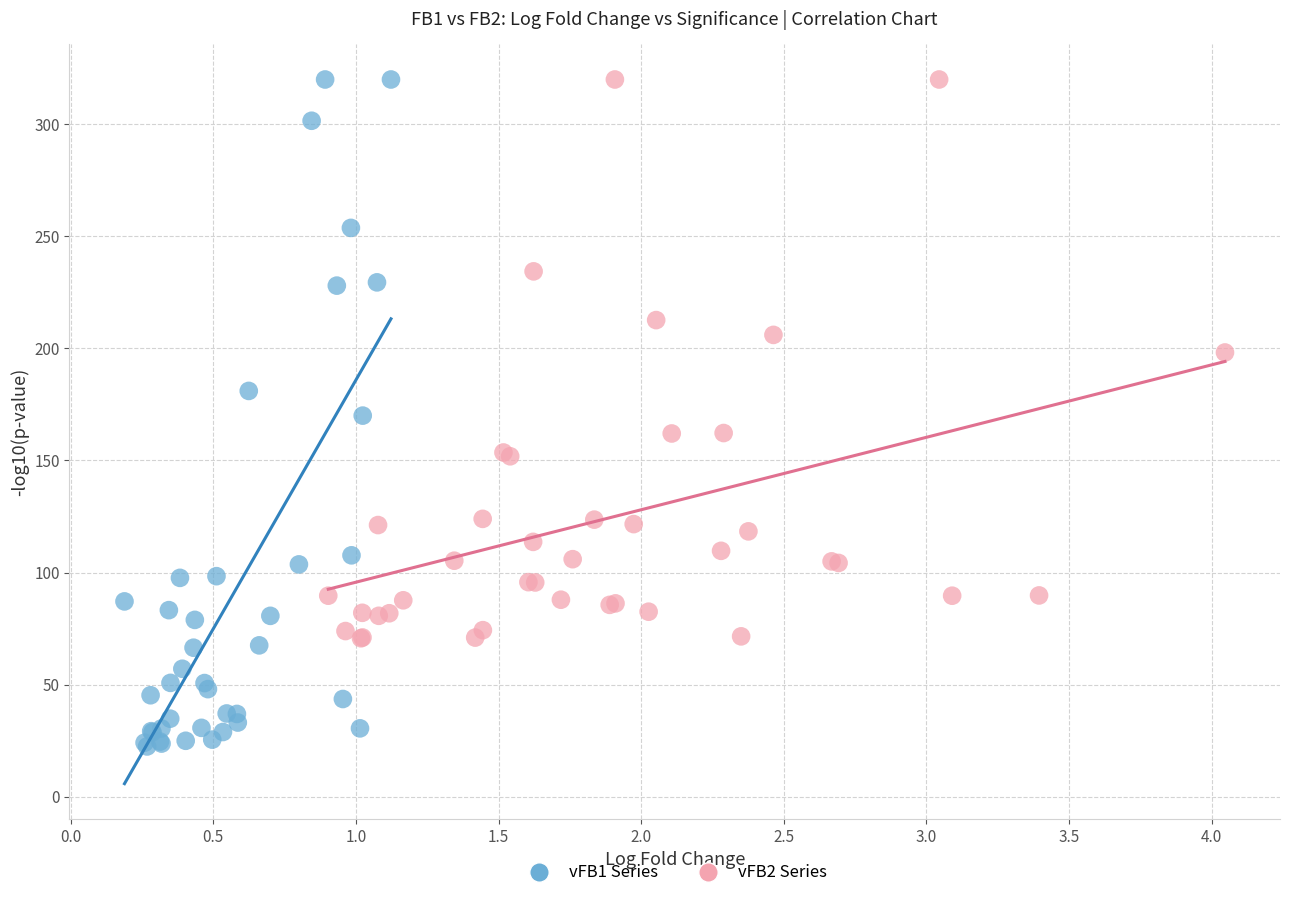

Which series has the largest Y range (max minus min)?

vFB1 Series